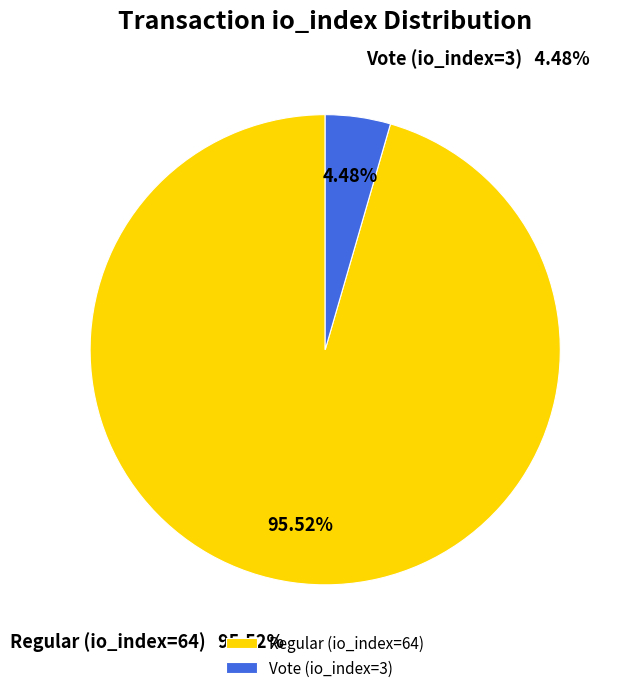

To the nearest percent, what is the difference between the largest and smallest slice percentages?

91%